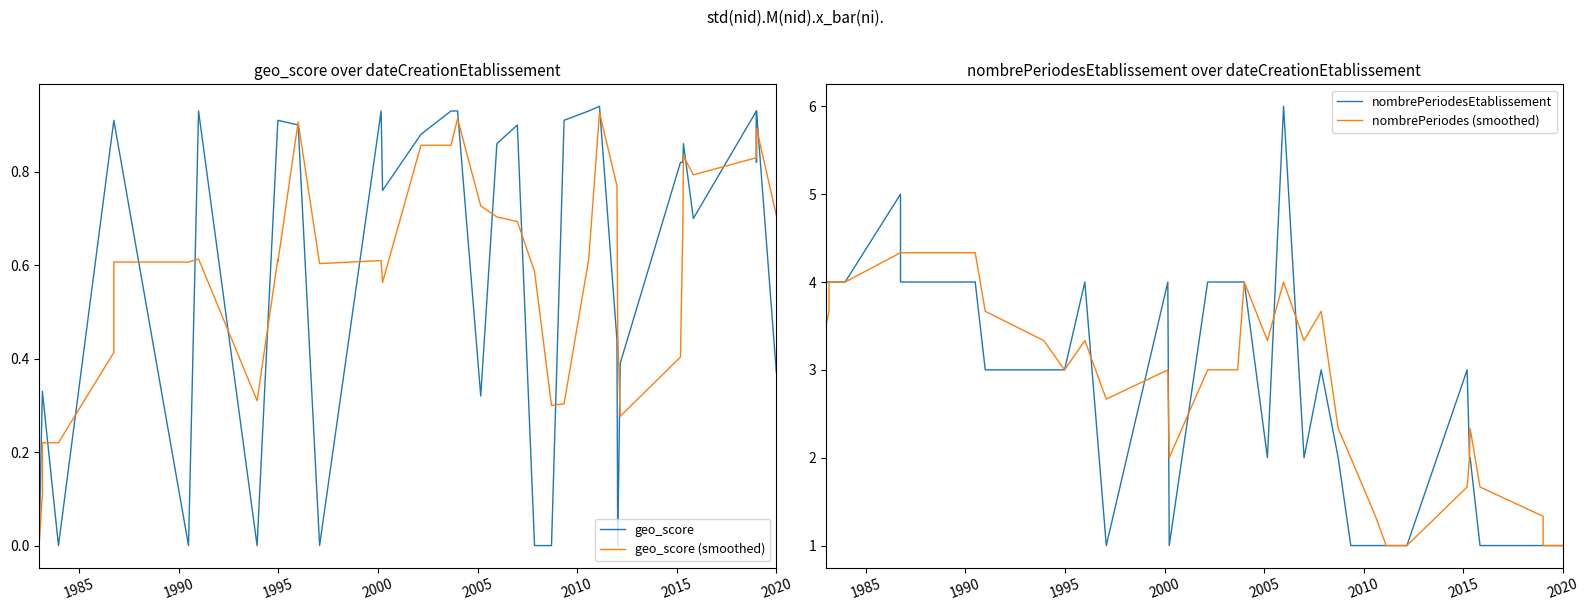

Reading left to right, transcribe all the data shown in this chart.

geo_score: 0.0	0.0	0.3	0.3	0.0	0.9	0.9	0.0	0.9	0.0	0.9	0.9	0.9	0.0	0.9	0.8	0.9	0.9	0.9	0.3	0.9	0.9	0.0	0.0	0.9	0.9	0.9	0.4	0.0	0.4	0.8	0.8	0.9	0.7	0.9	0.9	0.8	0.9	0.4
geo_score (smoothed): 0.0	0.0	0.1	0.2	0.2	0.4	0.6	0.6	0.6	0.3	0.6	0.6	0.9	0.6	0.6	0.6	0.9	0.9	0.9	0.7	0.7	0.7	0.6	0.3	0.3	0.6	0.9	0.8	0.5	0.3	0.4	0.7	0.8	0.8	0.8	0.9	0.9	0.9	0.7
nombrePeriodesEtablissement: 3.0	4.0	4.0	4.0	4.0	5.0	4.0	4.0	3.0	3.0	3.0	3.0	4.0	1.0	4.0	1.0	4.0	4.0	4.0	2.0	6.0	2.0	3.0	2.0	1.0	1.0	1.0	1.0	1.0	1.0	3.0	2.0	2.0	1.0	1.0	1.0	1.0	1.0	1.0
nombrePeriodes (smoothed): 3.0	3.5	3.7	4.0	4.0	4.3	4.3	4.3	3.7	3.3	3.0	3.0	3.3	2.7	3.0	2.0	3.0	3.0	4.0	3.3	4.0	3.3	3.7	2.3	2.0	1.3	1.0	1.0	1.0	1.0	1.7	2.0	2.3	1.7	1.3	1.0	1.0	1.0	1.0